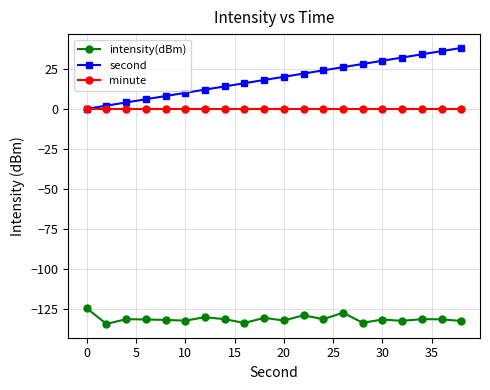

What are all the series names shown in the legend?

intensity(dBm), second, minute